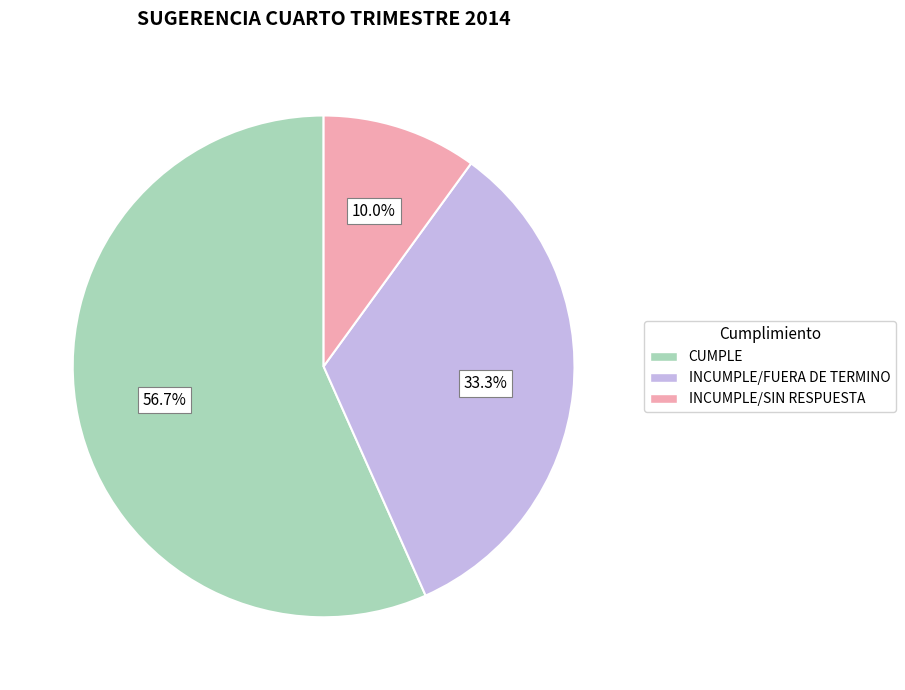

What percentage is the INCUMPLE/SIN RESPUESTA slice, to the nearest percent?

10%